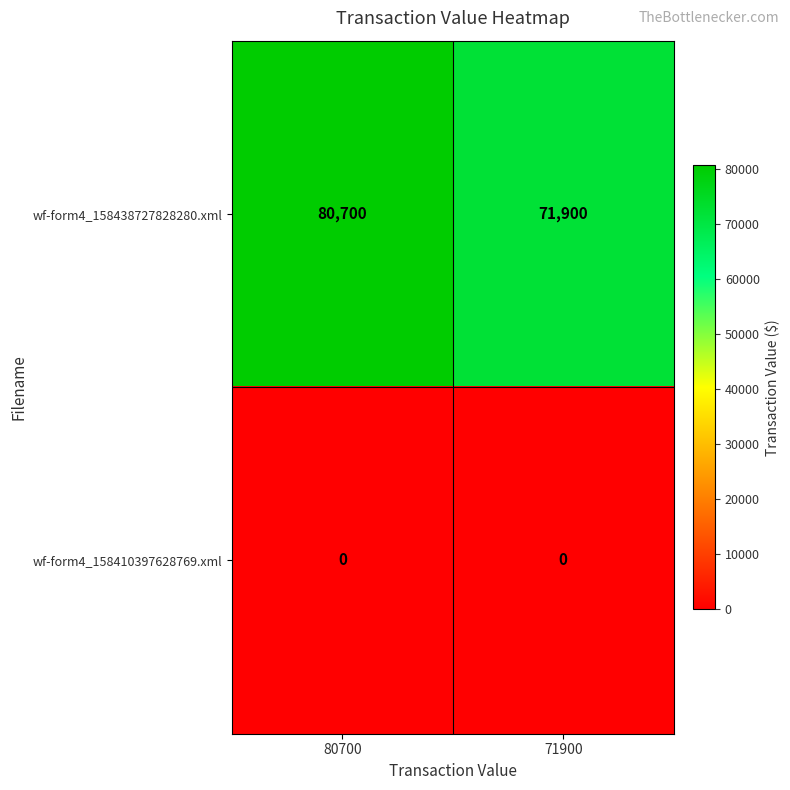

How many data points does each series have?

2